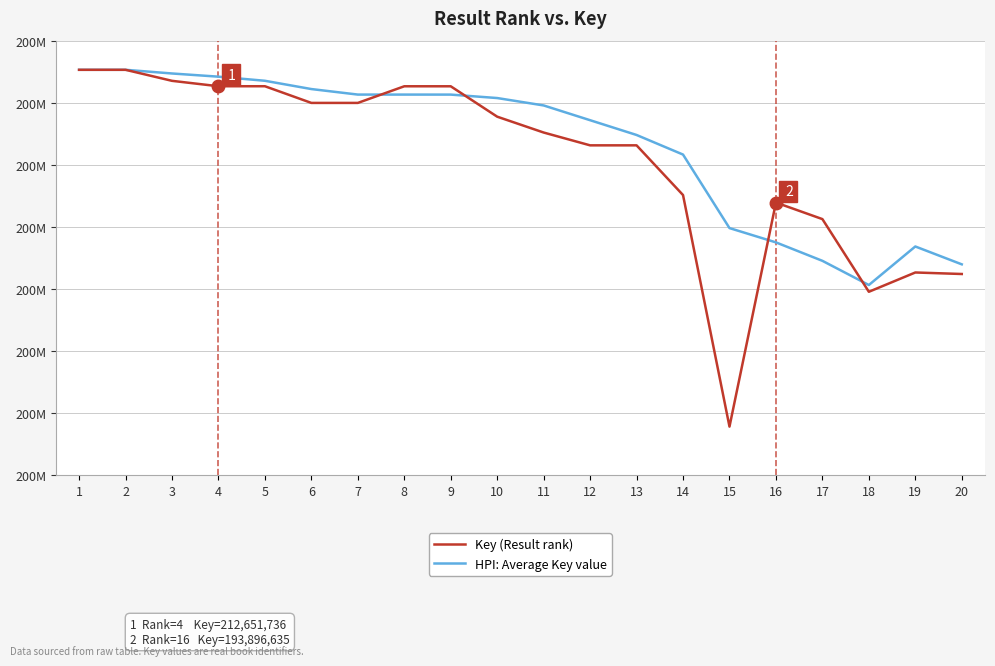

Which category has the highest value in the Key (Result rank) series?

1